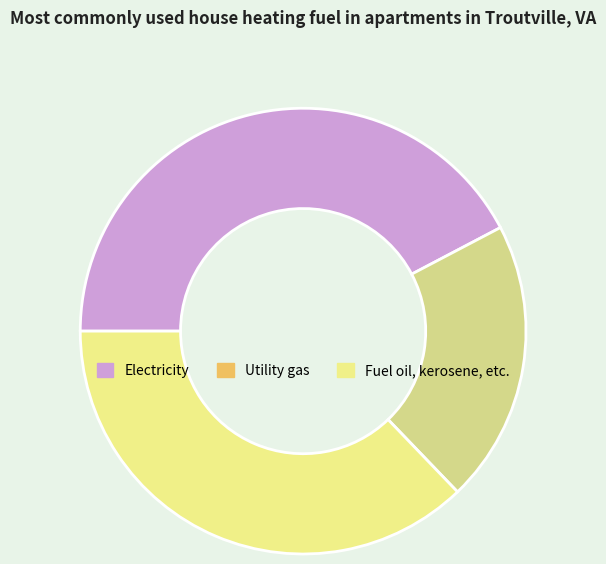

Count the number of slices in the pie.

3